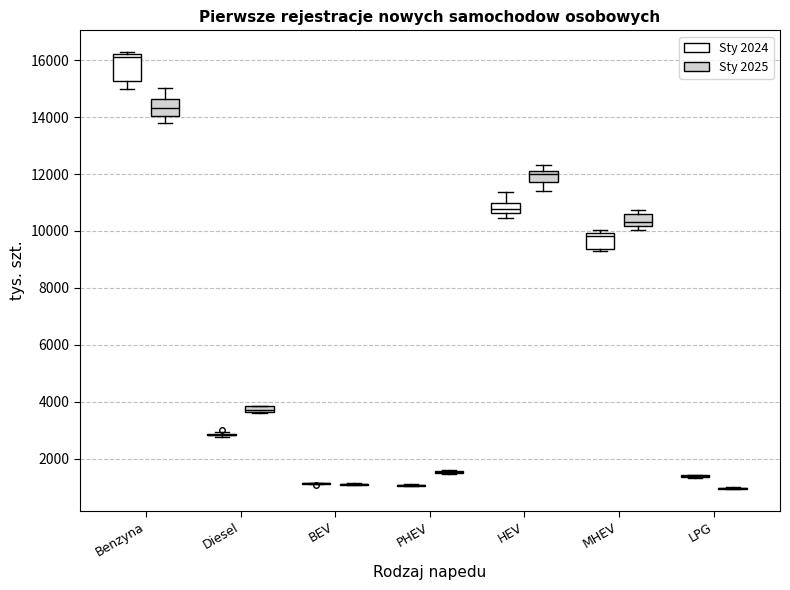

Which box is the tallest, from its lower edge to its upper edge?

Benzyna (Sty 2024)